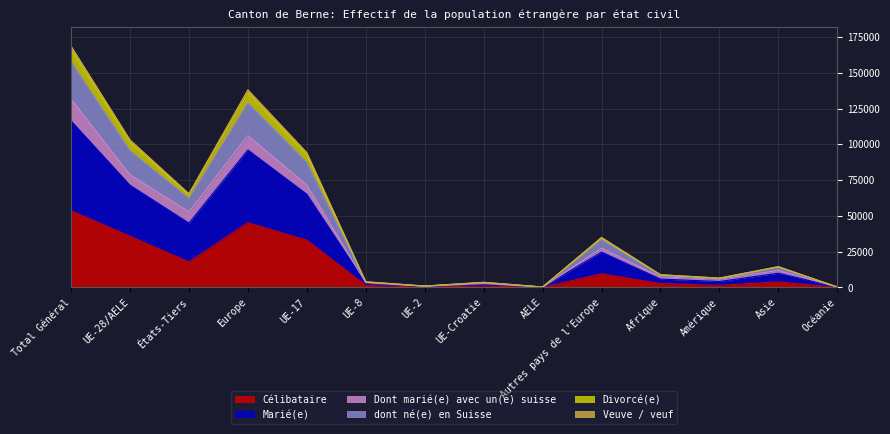

In dont né(e) en Suisse, how many points are lower than both neighbors (excluding endpoints)?

4